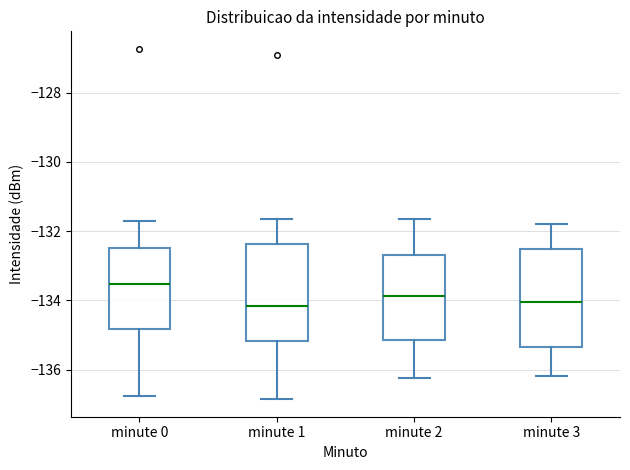

Reading left to right, transcribe this box plot: for each box, give where its median line is, the range the box spans, and where its two whiskers end, as read against the y-axis. The values are not printed on the chart, so give them approximately, as read against the axis.

minute 0: median -133.6, box -134.8 to -132.4, whiskers -136.8 to -131.8
minute 1: median -134.2, box -135.2 to -132.4, whiskers -136.8 to -131.6
minute 2: median -133.8, box -135.2 to -132.6, whiskers -136.2 to -131.6
minute 3: median -134.0, box -135.4 to -132.6, whiskers -136.2 to -131.8